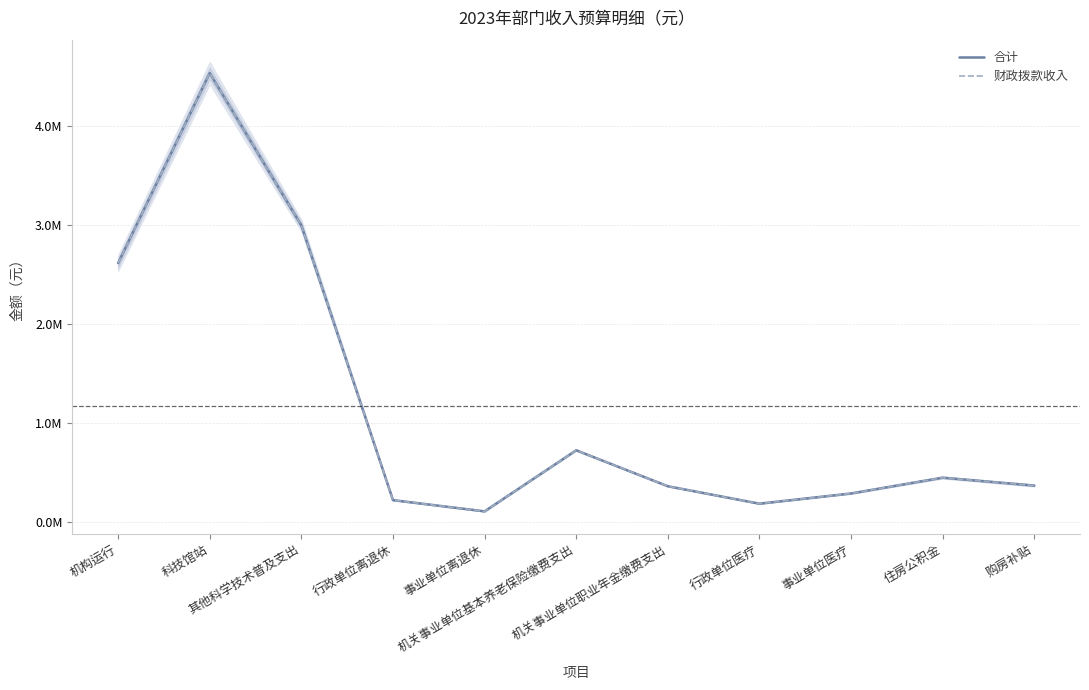

At which label does 合计 reach its peak?

科技馆站